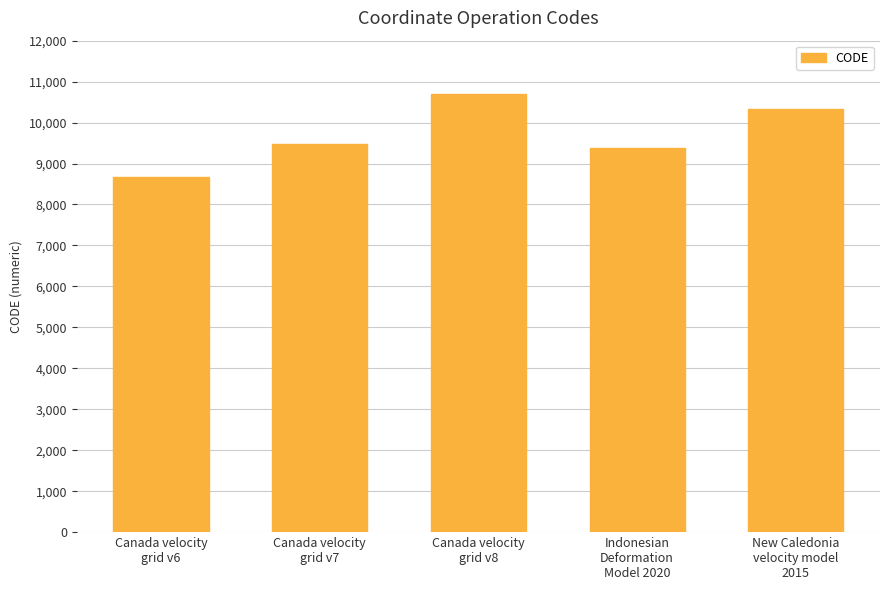

Rank the categories by value from highest to lowest.

Canada velocity
grid v8, New Caledonia
velocity model
2015, Canada velocity
grid v7, Indonesian
Deformation
Model 2020, Canada velocity
grid v6